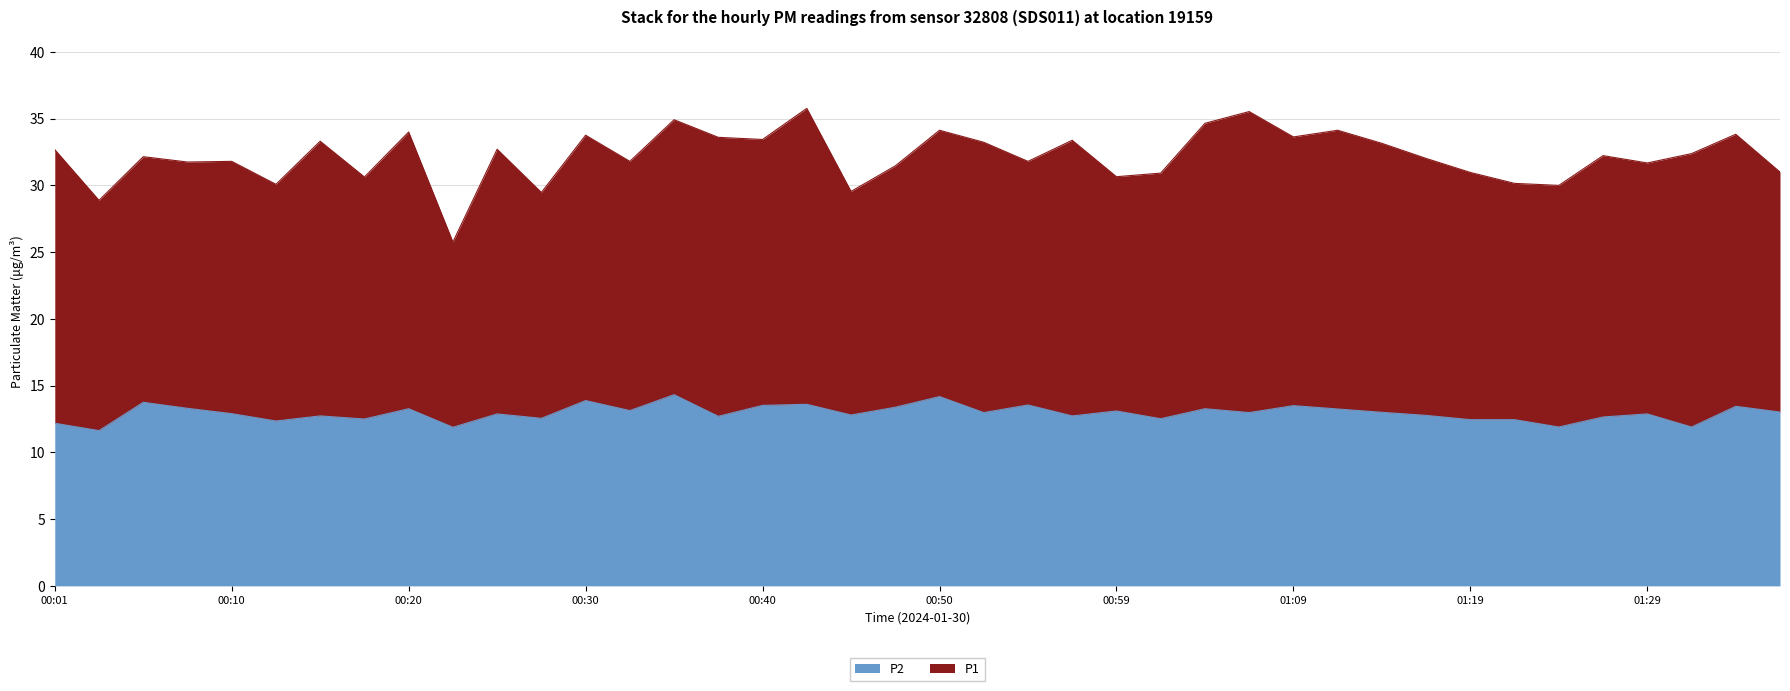

What is the approximate value at 01:12?

13.2